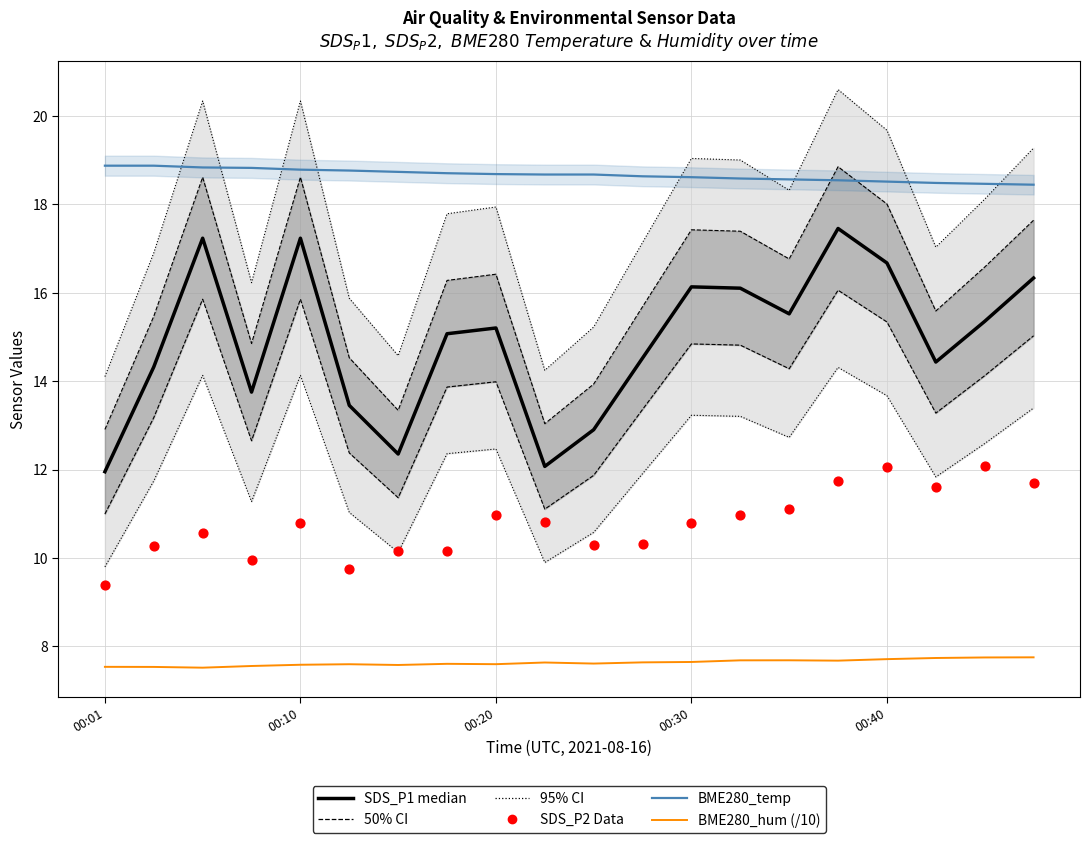

Which series has the largest total across all categories?

BME280_temperature